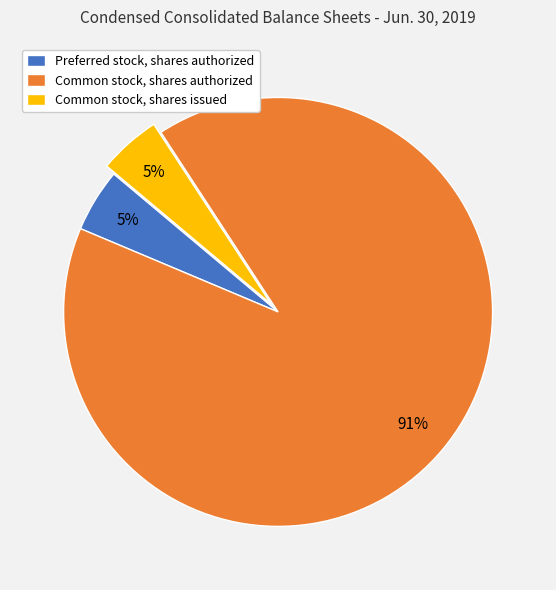

Is it true that Common stock, shares authorized is 79% of the pie?

False